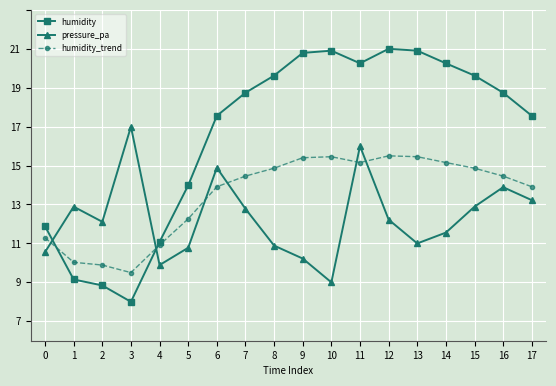

Rank the categories by humidity value from highest to lowest.

12, 10, 13, 9, 11, 14, 8, 15, 7, 16, 6, 17, 5, 0, 4, 1, 2, 3